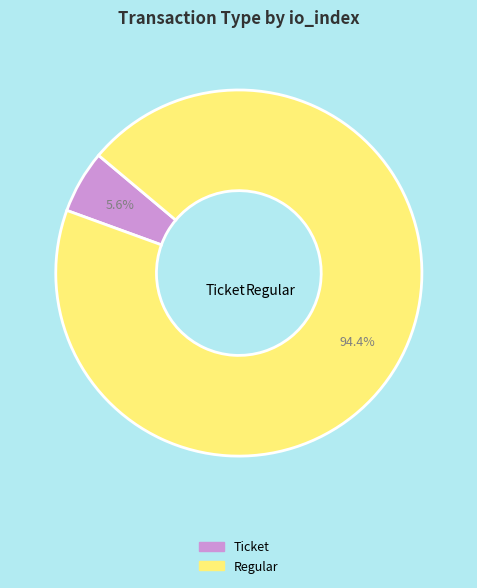

The Regular slice represents 85% of the pie. True or false?

False